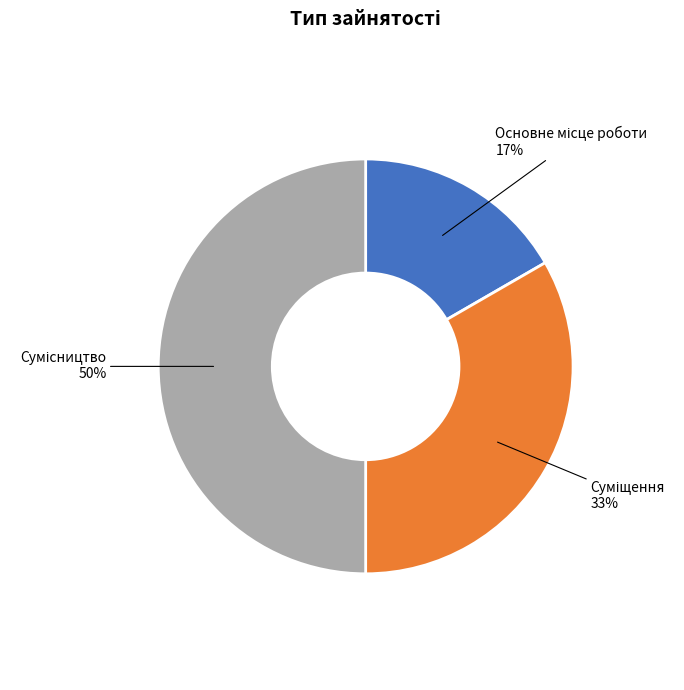

To the nearest percent, what is the average slice percentage?

33%